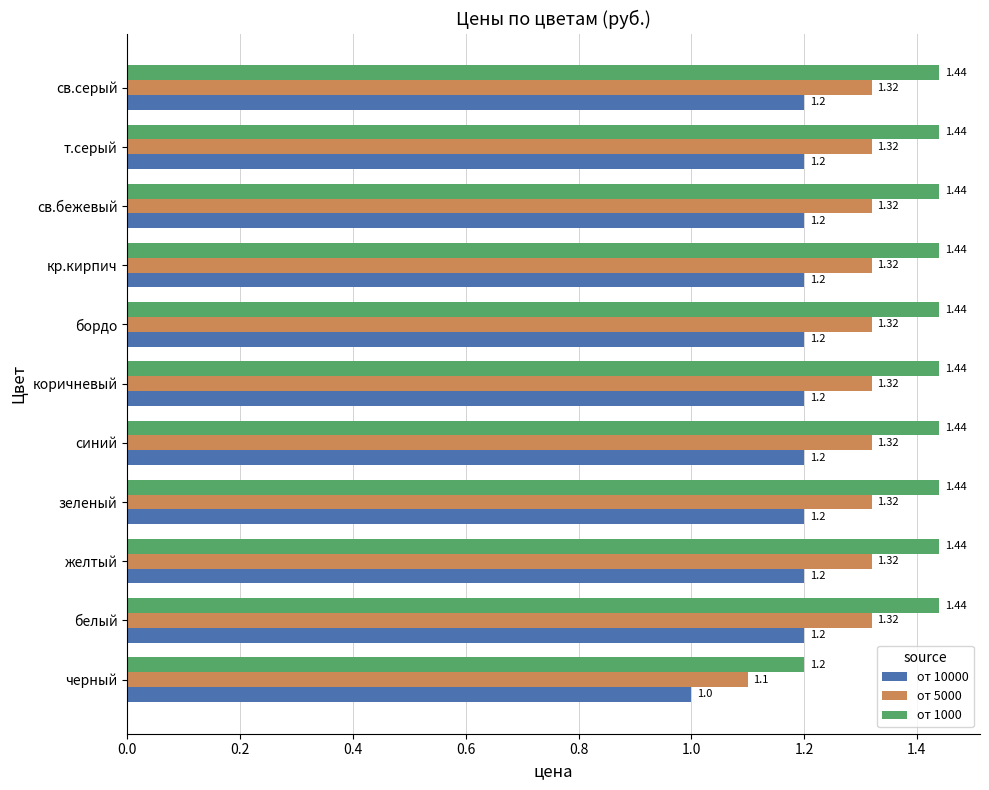

List the series in order of their peak value, lowest first.

от 10000, от 5000, от 1000